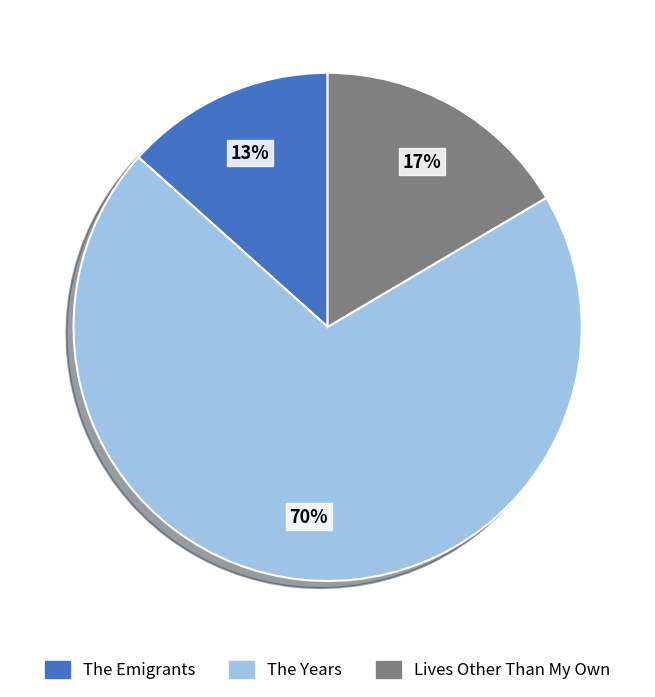

What percentage is the The Years slice, to the nearest percent?

70%